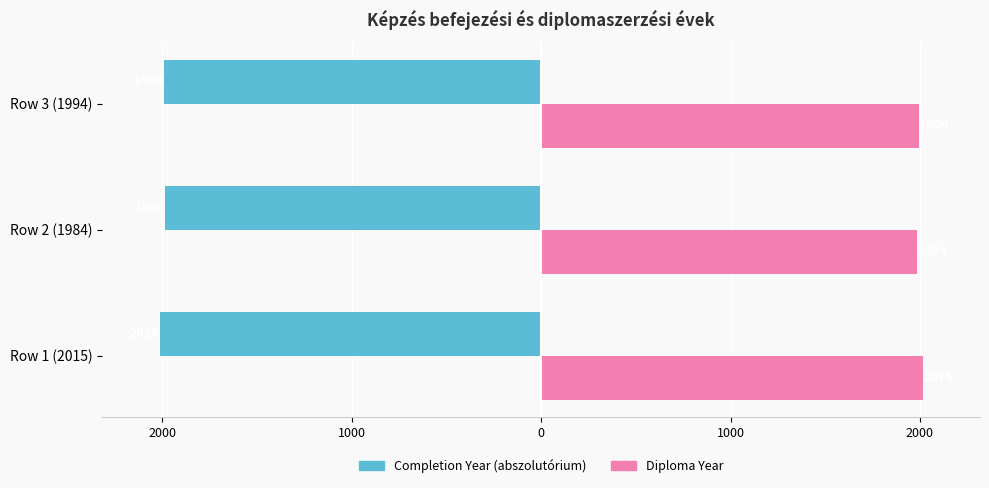

What is the minimum value shown in the chart?

-2015